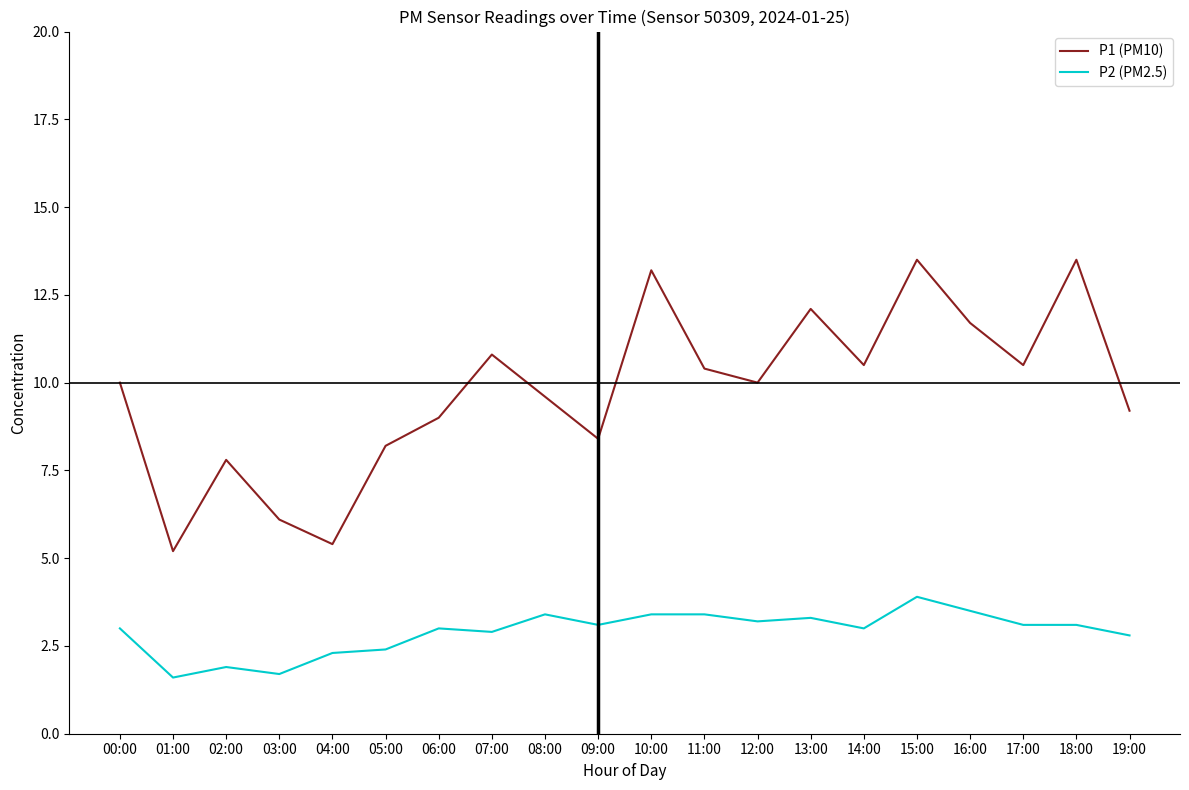

Rank the series by their maximum value, from highest to lowest.

P1 (PM10), P2 (PM2.5)